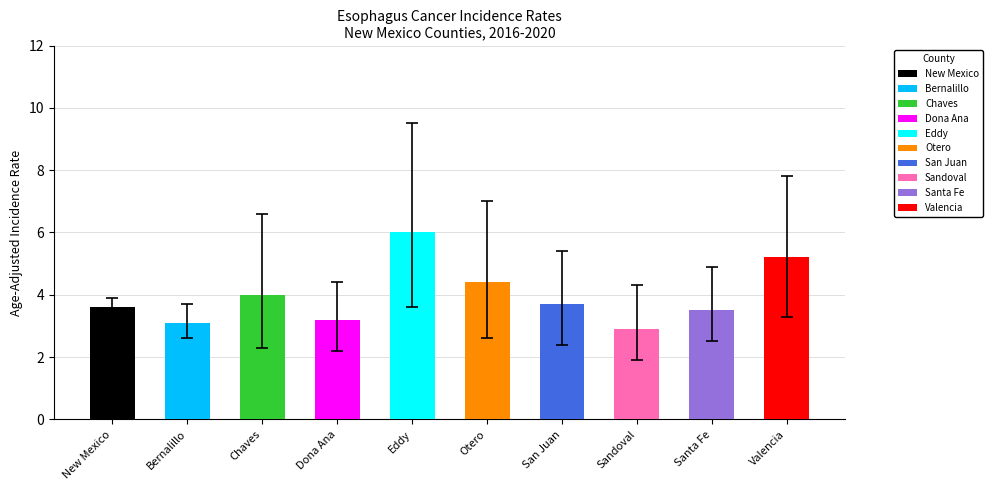

What is the label of the 4th bar from the left?

Dona Ana